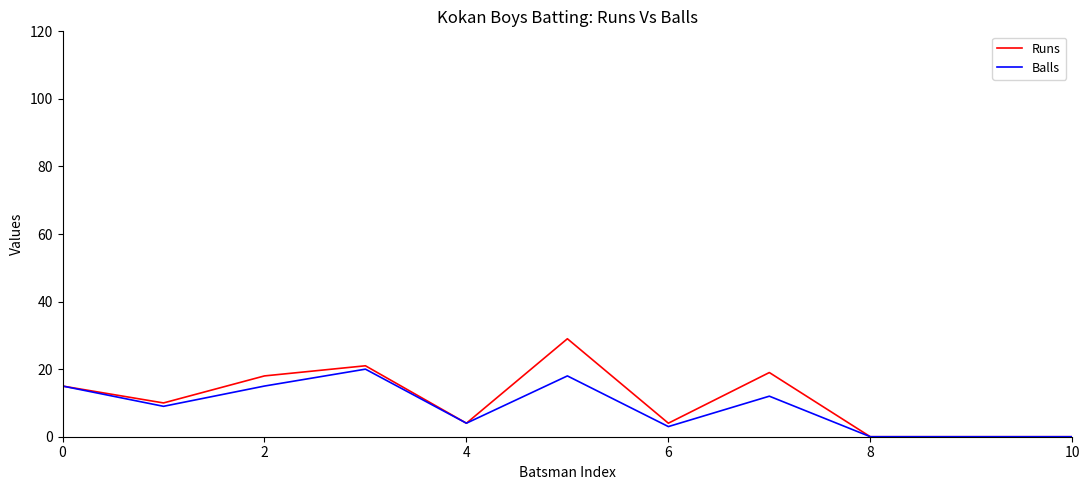

List the series in order of their peak value, highest first.

Runs, Balls